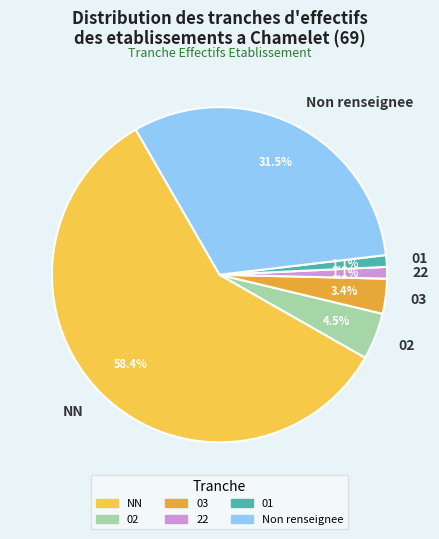

Which category has the biggest portion of the pie?

NN